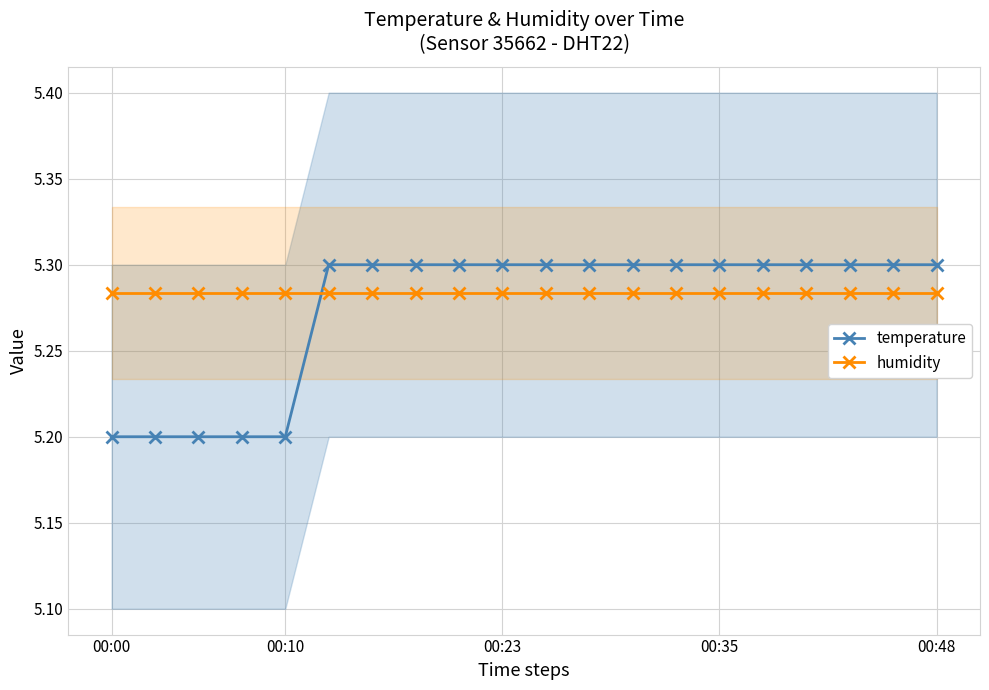

After their last crossing, which series has the higher values: temperature or humidity?

temperature